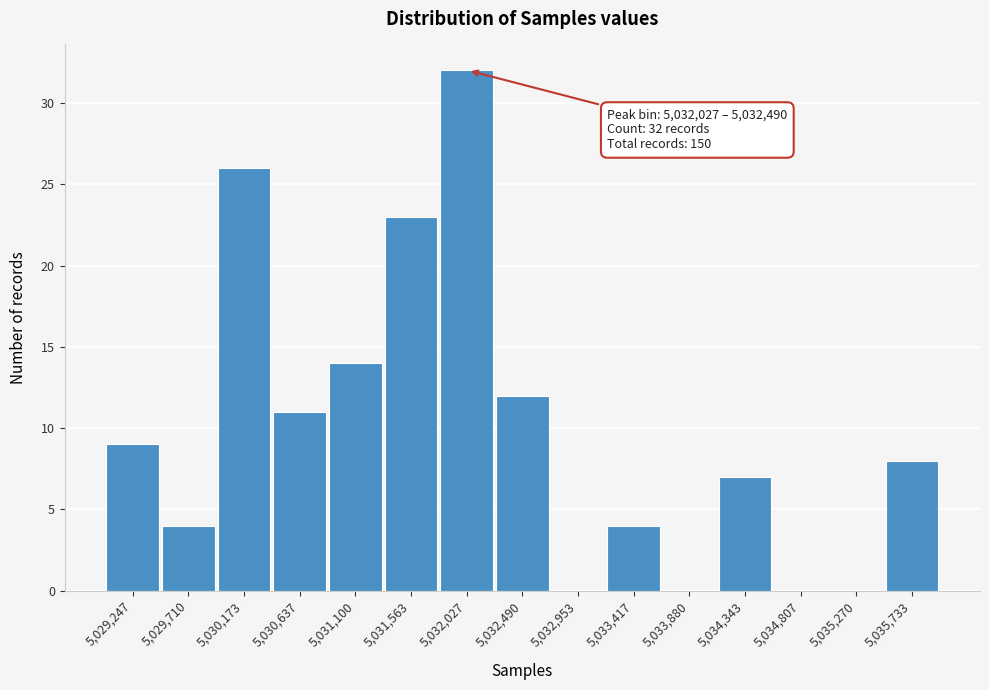

Reading right to left, what are all the values shown in this chart?

5,035,733=8	5,035,270=0	5,034,807=0	5,034,343=7	5,033,880=0	5,033,417=4	5,032,953=0	5,032,490=12	5,032,027=32	5,031,563=23	5,031,100=14	5,030,637=11	5,030,173=26	5,029,710=4	5,029,247=9